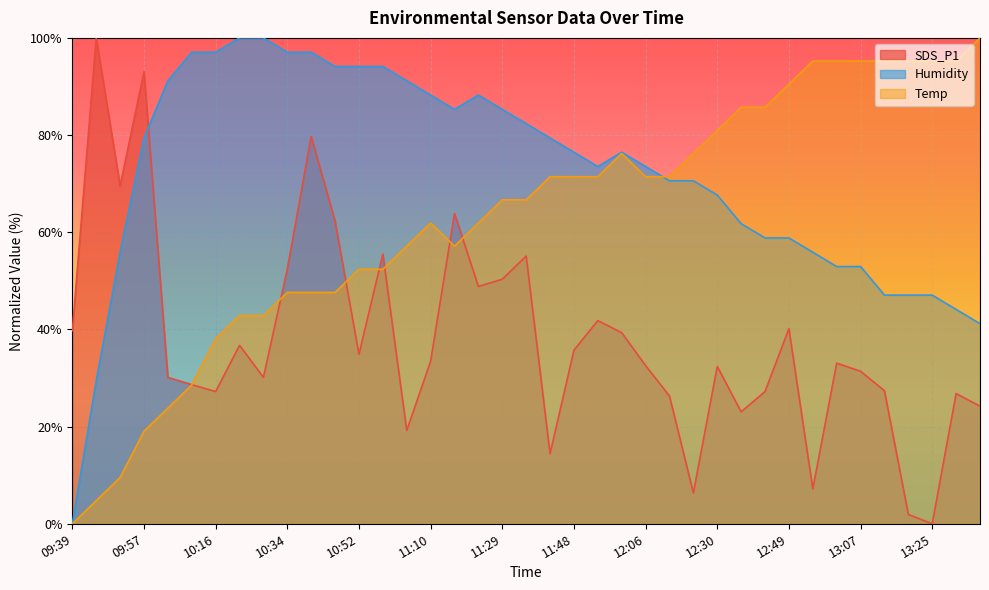

True or false: SDS_P1 and Temp cross at least once.

True